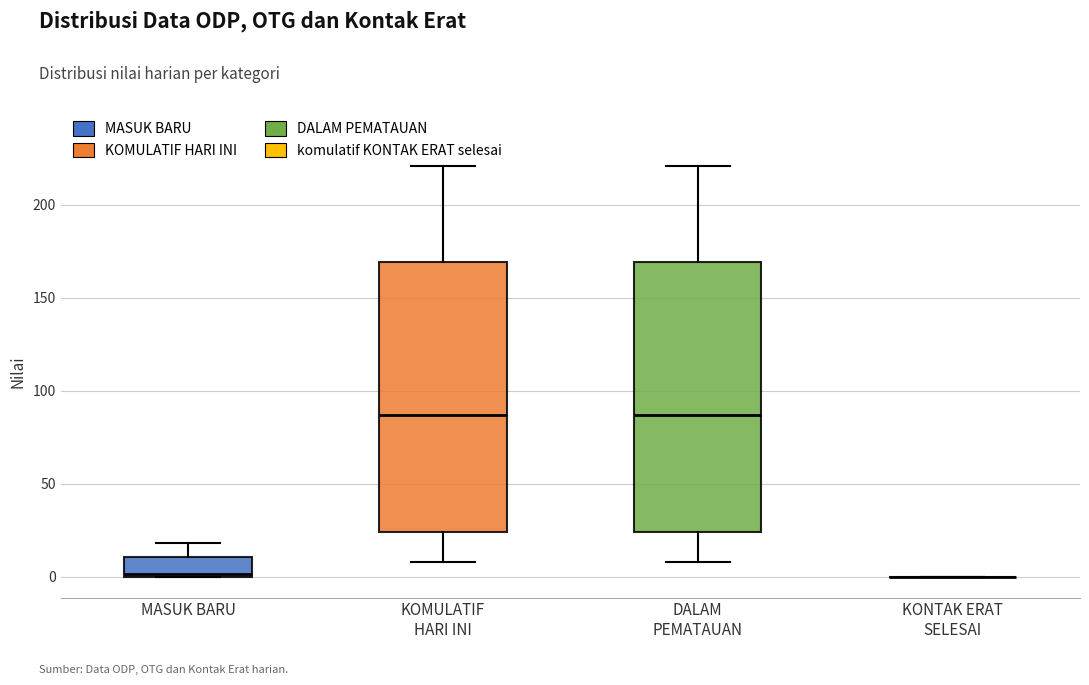

Reading left to right, read every box against the y-axis: the position of its median line, the range the box covers, and the ends of its whiskers. The values are not printed on the chart, so give them approximately, as read against the axis.

MASUK BARU: median 0, box 0 to 10, whiskers 0 to 20
KOMULATIF HARI INI: median 85, box 25 to 170, whiskers 10 to 220
DALAM PEMATAUAN: median 85, box 25 to 170, whiskers 10 to 220
KONTAK ERAT SELESAI: box collapsed to a line at 0, whiskers 0 to 0